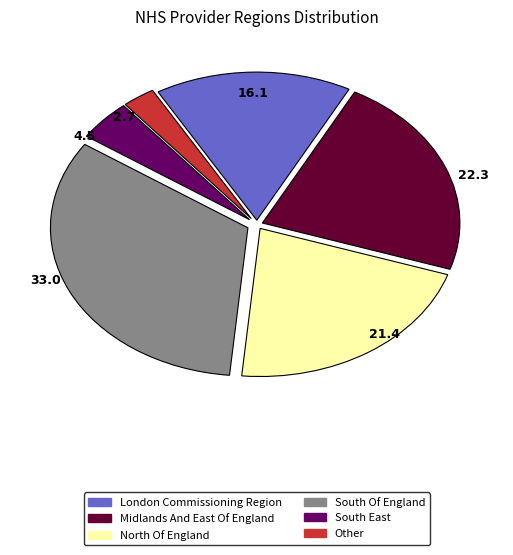

Which has a higher value, South East or Other?

South East